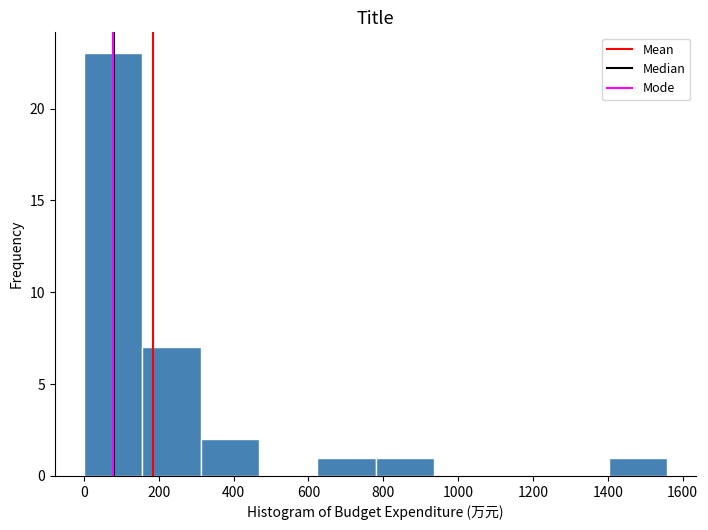

Which range on the x-axis has the tallest bar?

0 to 160